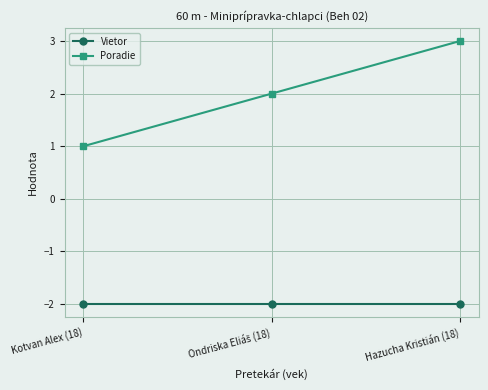

The value of Poradie at Hazucha Kristián (18) is 3. True or false?

True